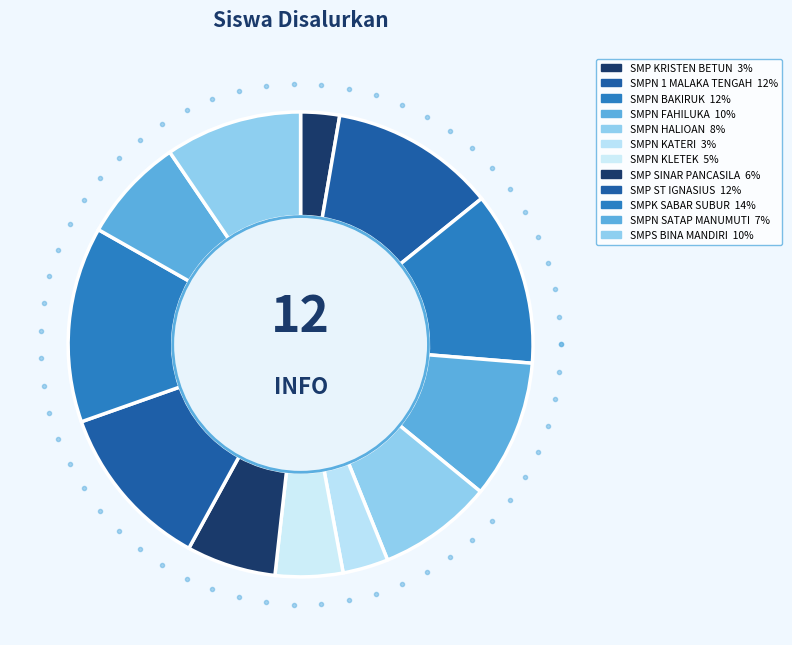

Is there a majority slice in this chart?

No